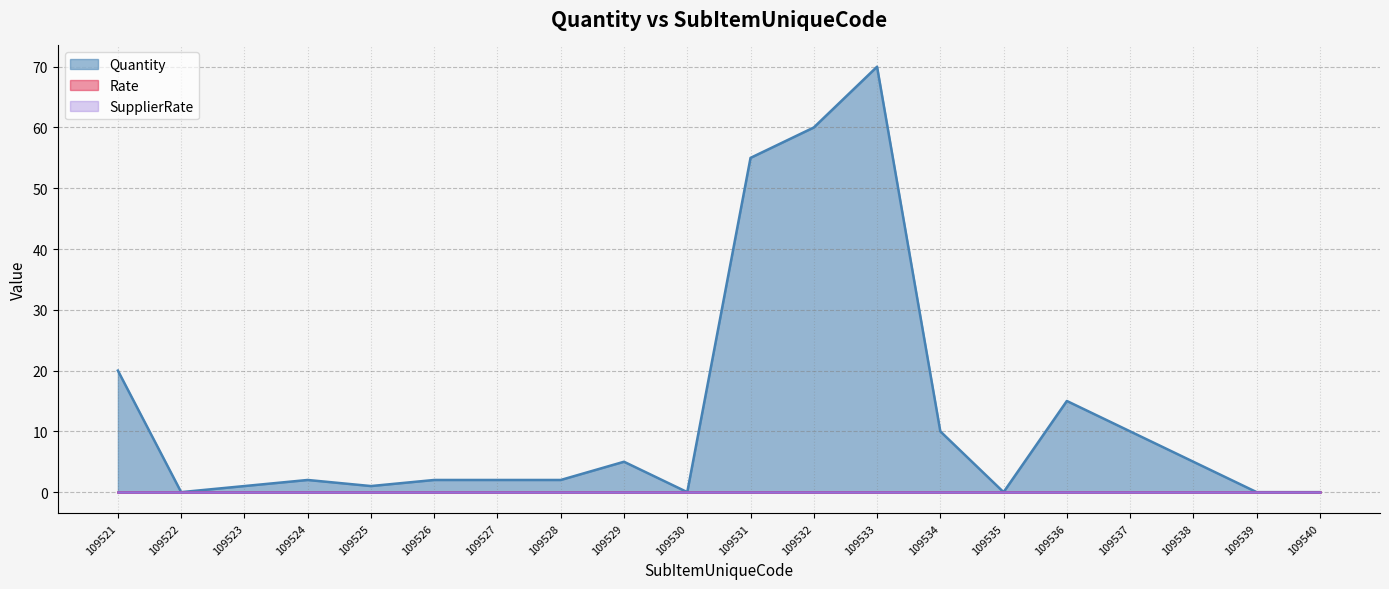

Count the number of categories in the chart.

20